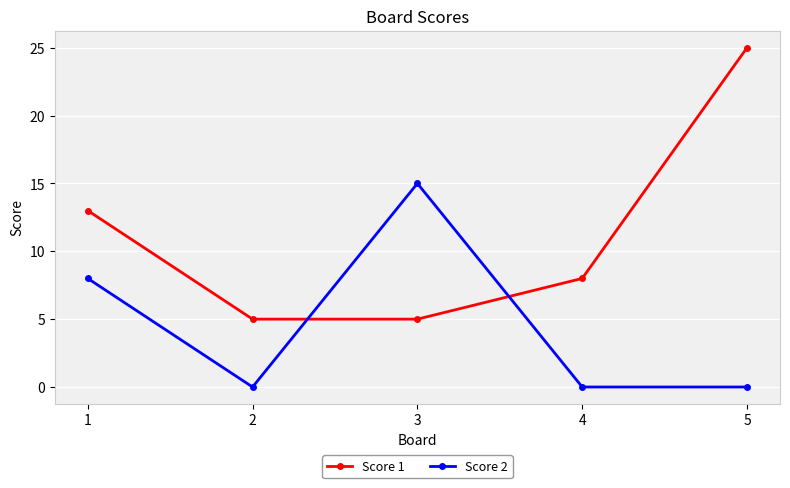

How many data points in Score 1 are less than 8?

2